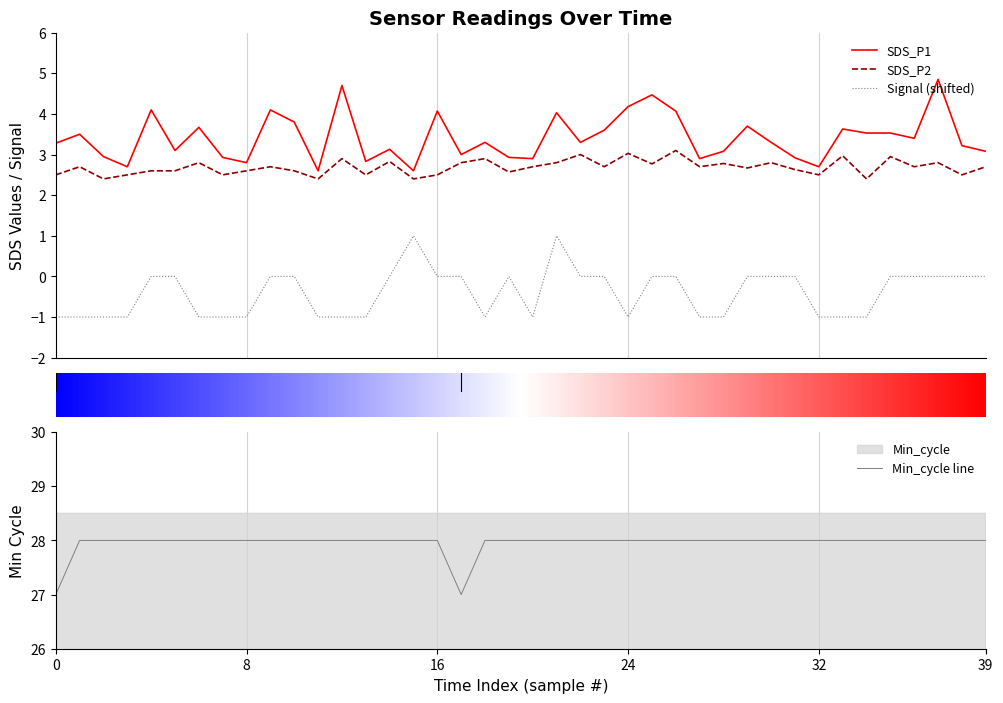

How many lines are shown in the chart?

4